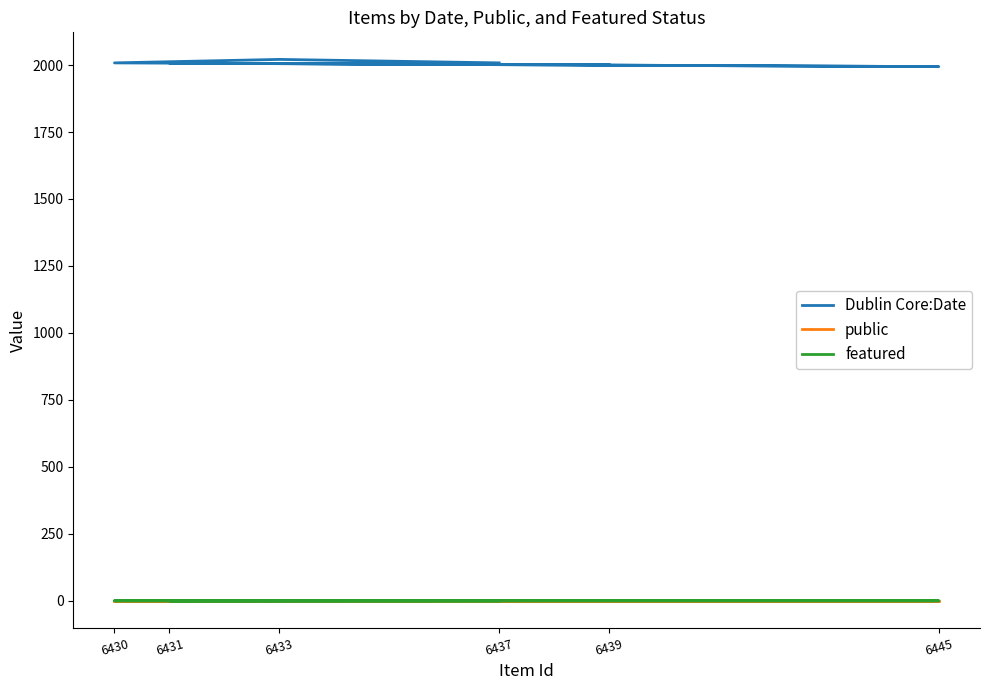

Reading left to right, what are all the values shown in this chart?

Dublin Core:Date: 6439=2001	6431=2007	6445=1994	6430=2008	6433=2021	6437=2008
public: 6439=1	6431=1	6445=1	6430=1	6433=1	6437=1
featured: 6439=1	6431=0	6445=0	6430=0	6433=0	6437=0